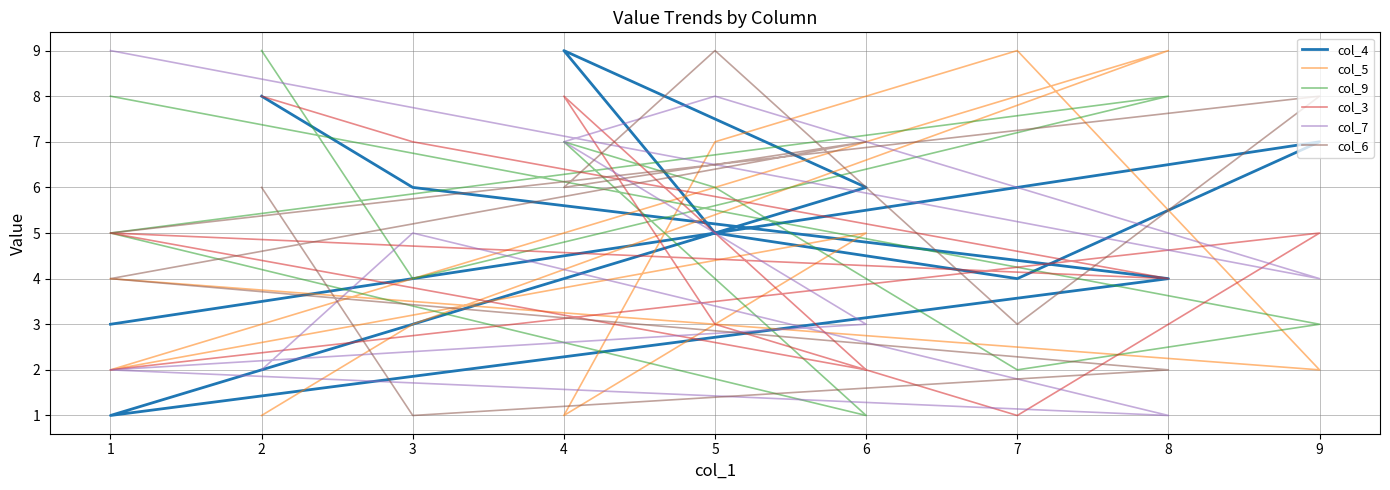

How many lines are shown in the chart?

6